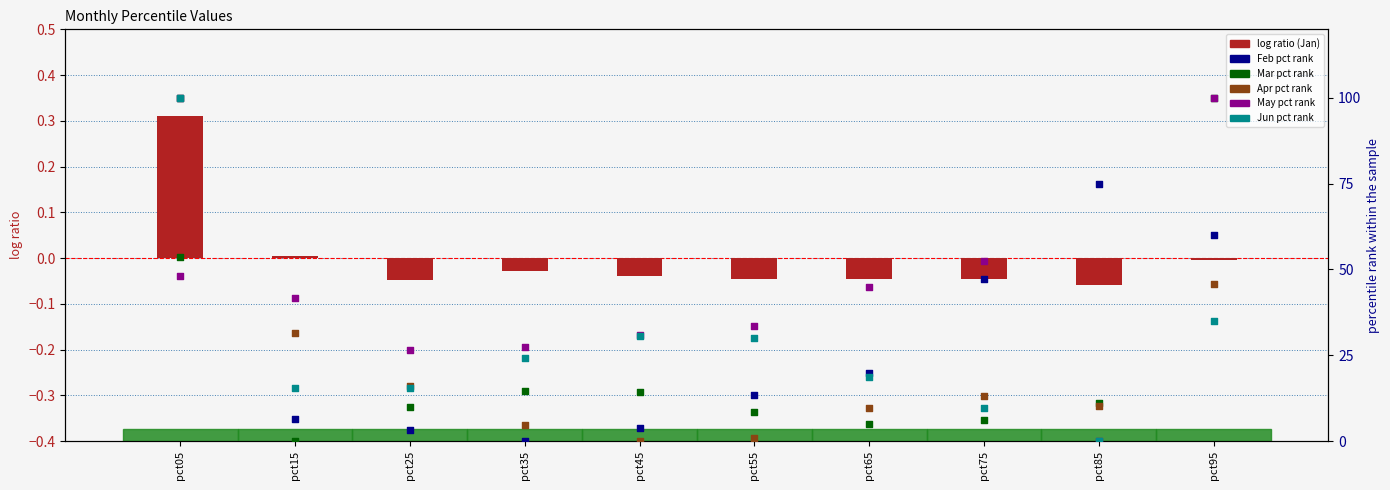

Which series has the largest total across all categories?

May (pct rank)